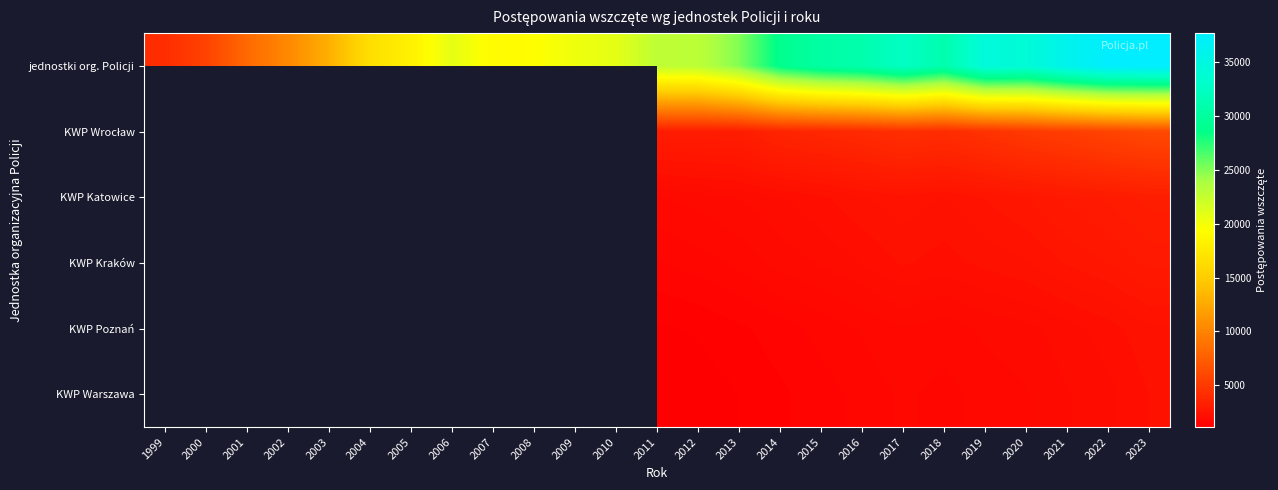

How many series are shown in this chart?

6